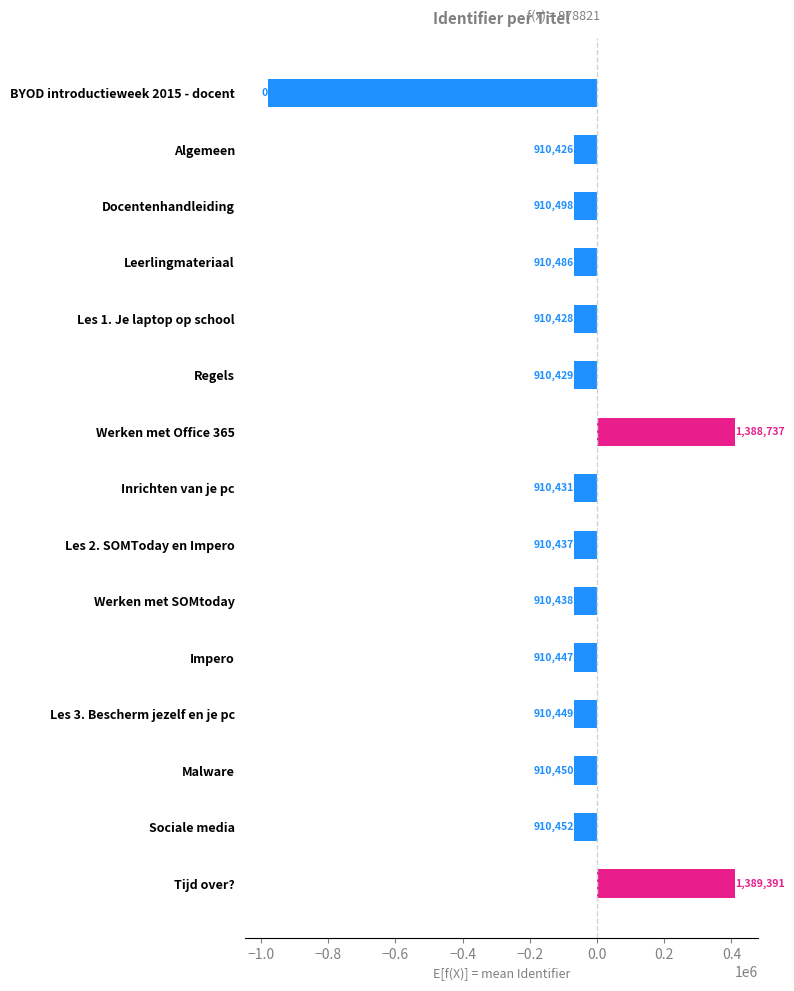

Does the chart contain any negative values?

Yes